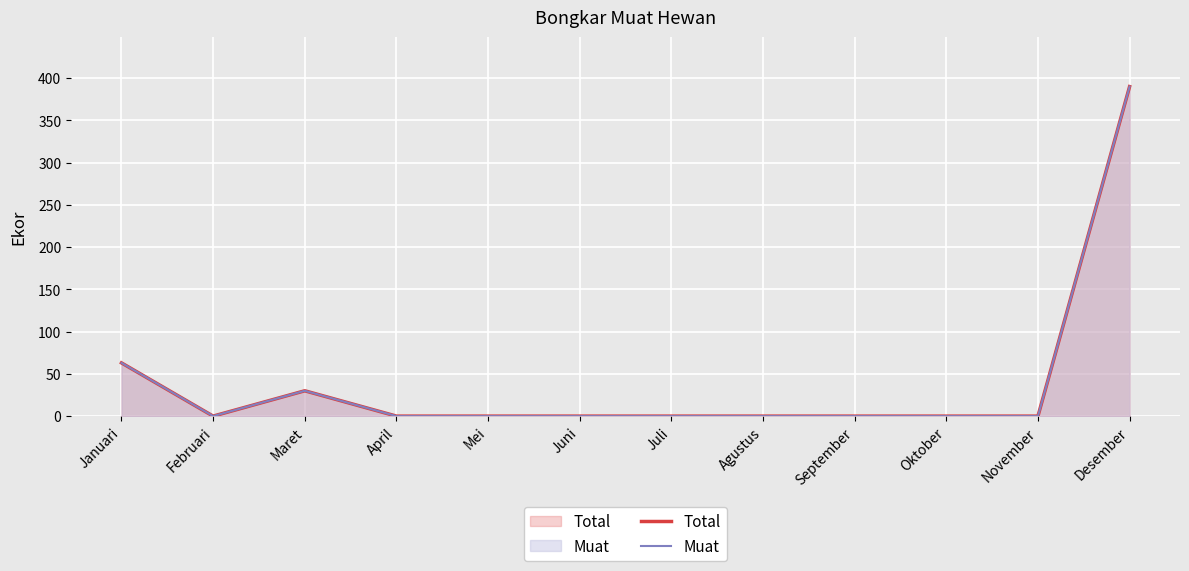

True or false: Muat and Total intersect in this chart.

False